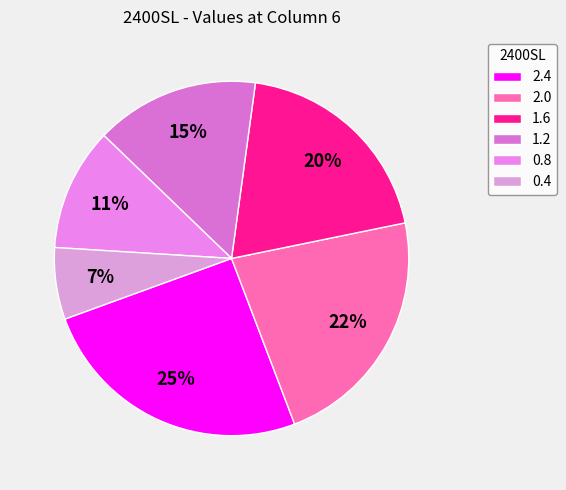

Is there any slice that represents more than half of the pie?

No